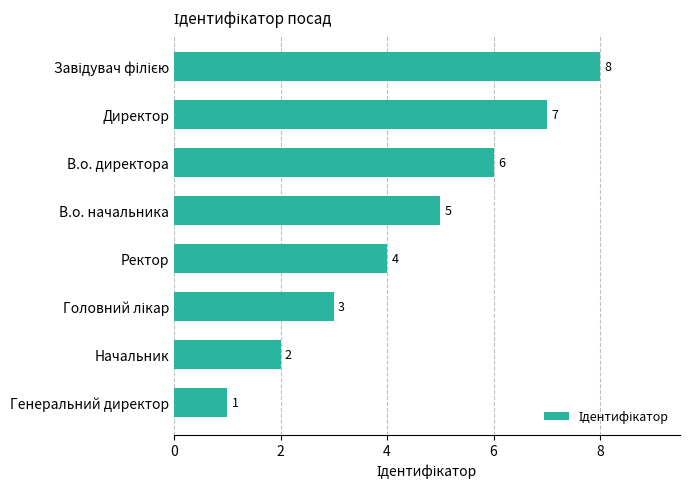

What is the sum of all values?

36